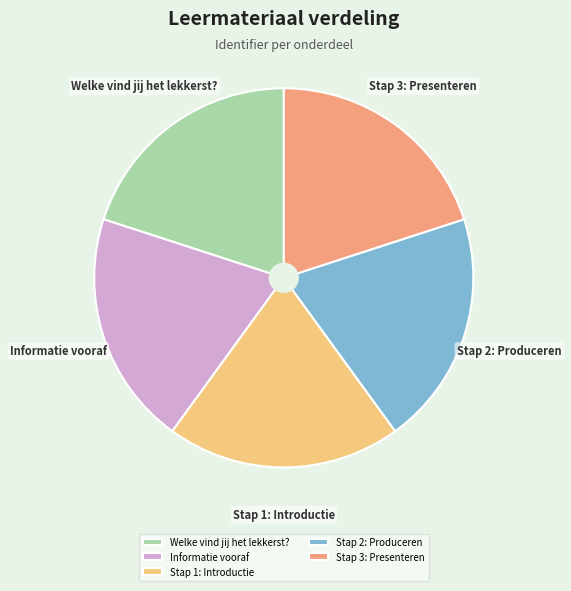

True or false: Stap 3: Presenteren accounts for 11% of the total.

False